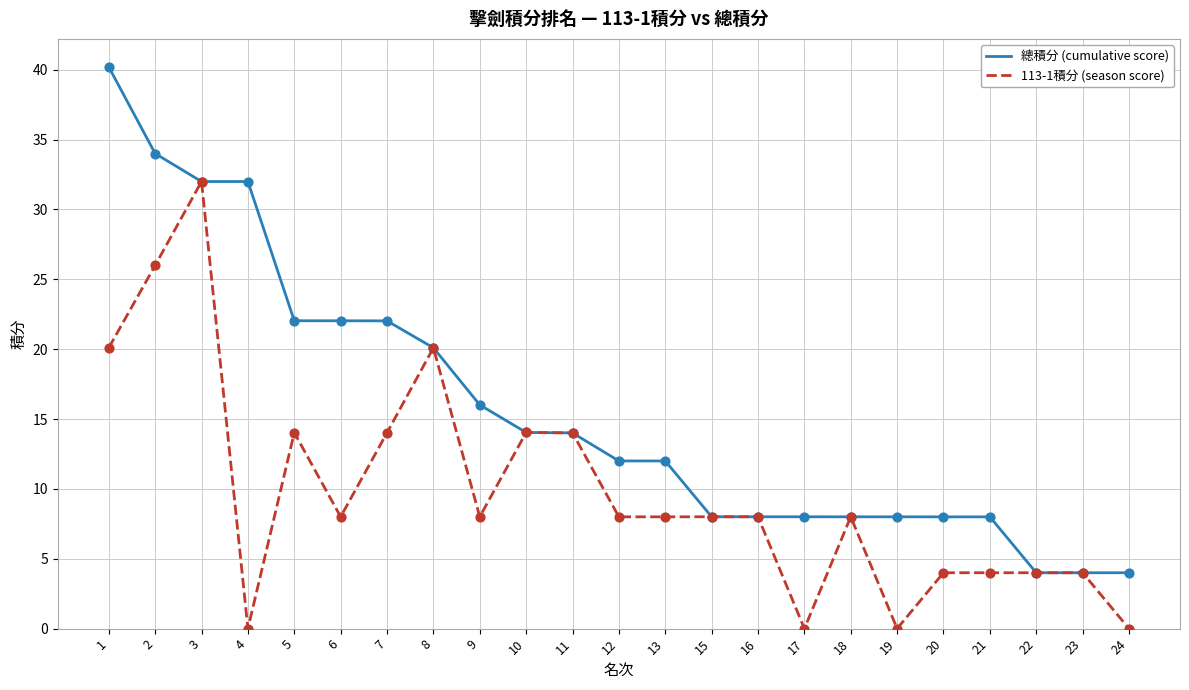

At how many categories does at least one series exceed 18?

8